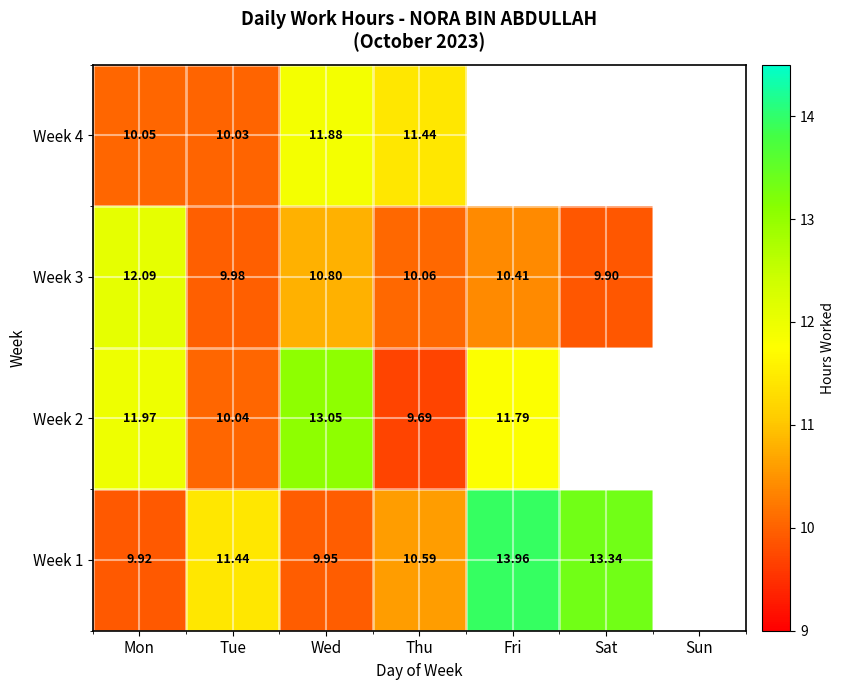

What is the difference between the Week 3 values at Fri and Sat?

0.5